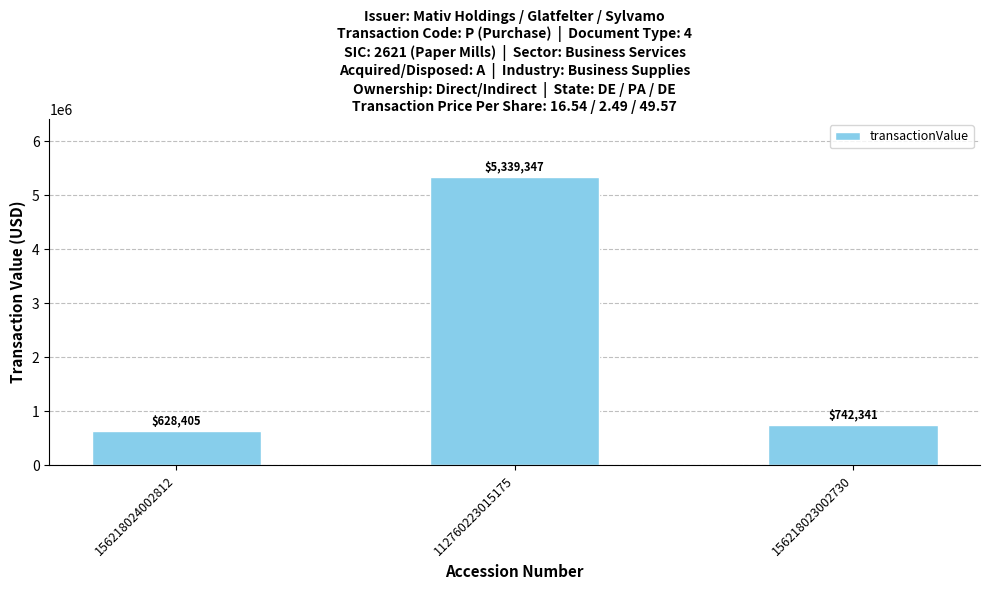

At which category does the chart reach its minimum across all series?

156218024002812